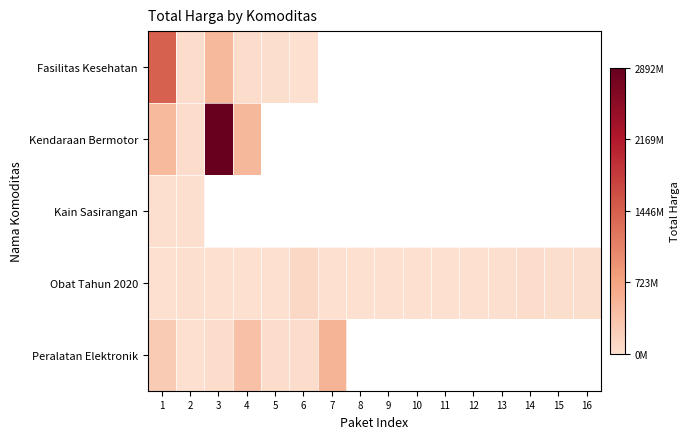

Which series changed the most between 13 and 14?

Obat Tahun 2020